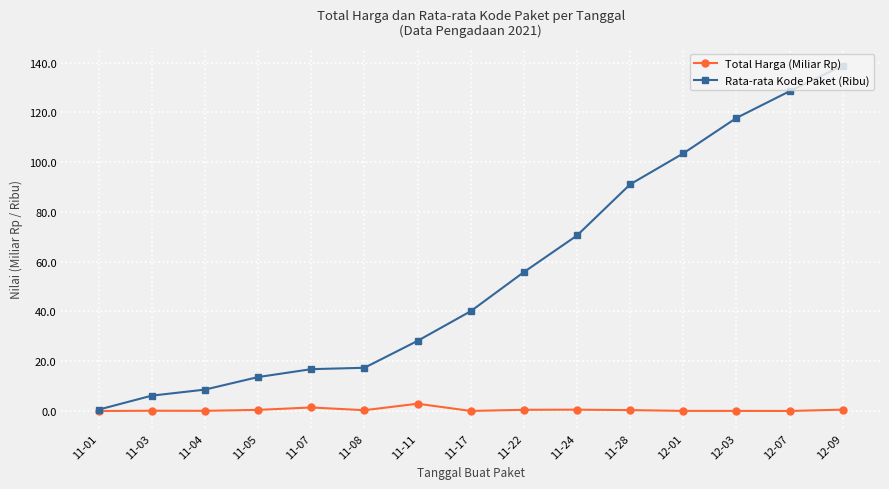

Rank the series by their average value, from lowest to highest.

Total Harga (Miliar Rp), Rata-rata Kode Paket (Ribu)